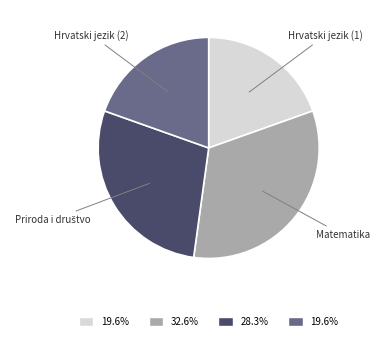

What is the largest slice in the pie chart?

Matematika